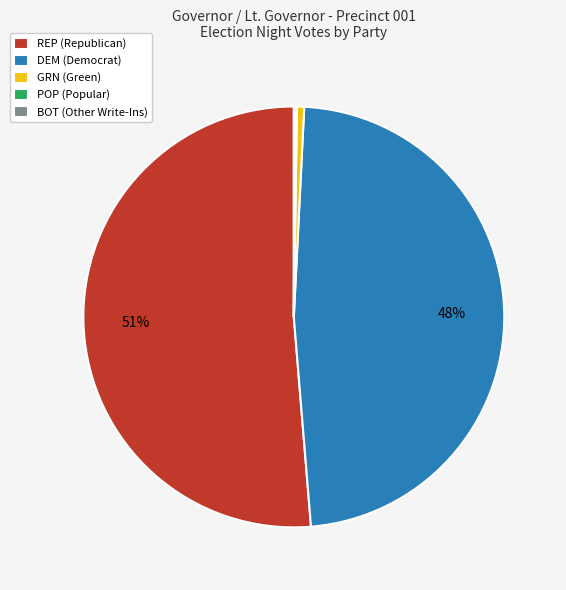

Which has a higher value, GRN (Green) or DEM (Democrat)?

DEM (Democrat)